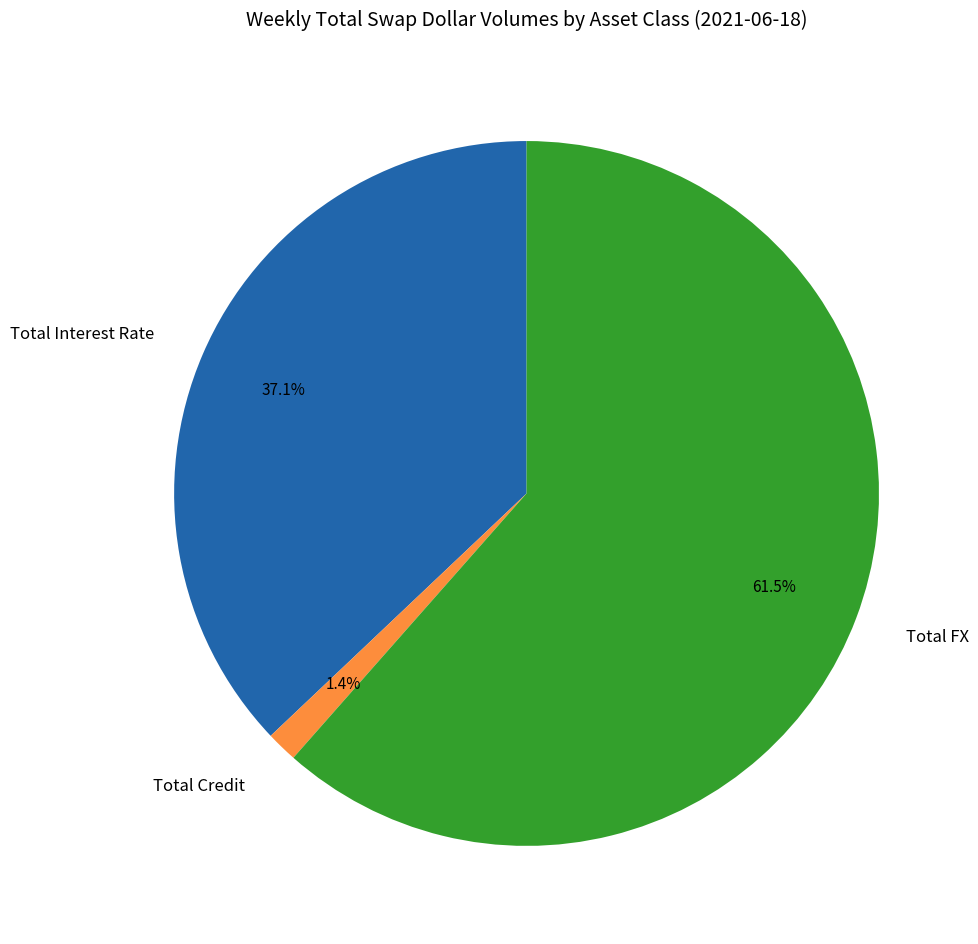

Which category has the biggest portion of the pie?

Total FX